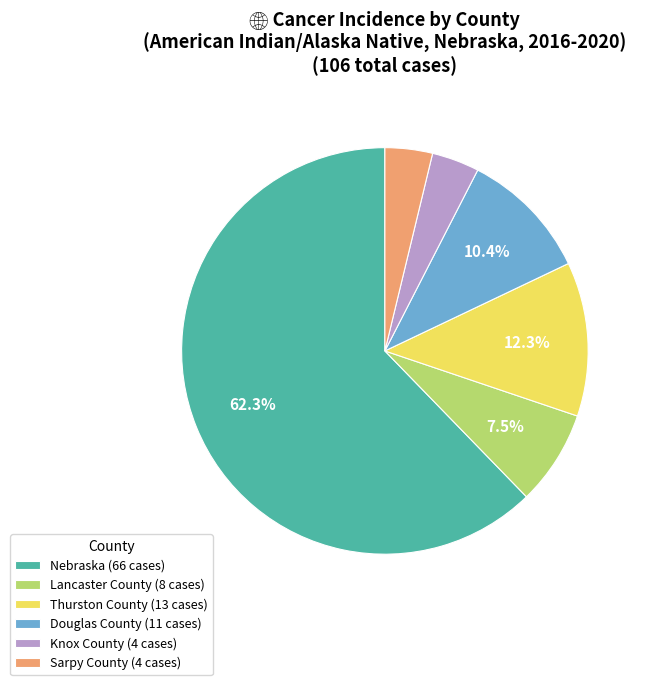

Is there any slice that represents more than half of the pie?

Yes